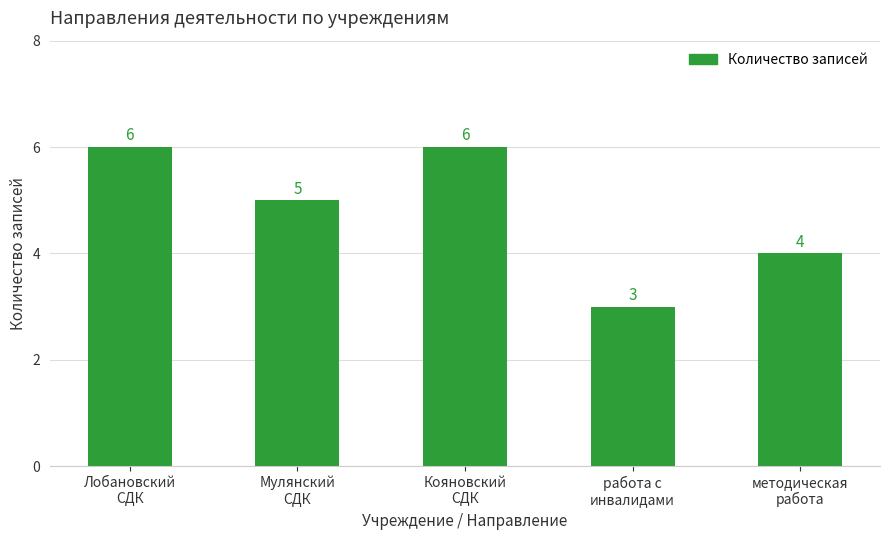

What is the sum of the values at методическая
работа and Мулянский
СДК?

9